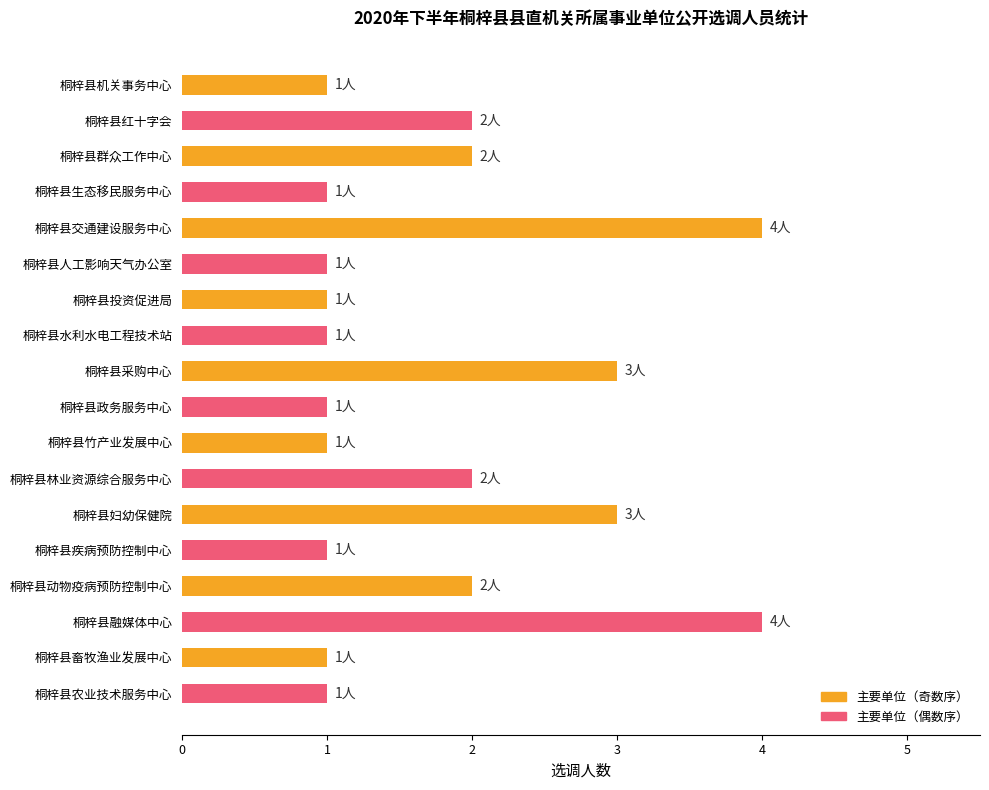

How many distinct data groups are displayed?

1